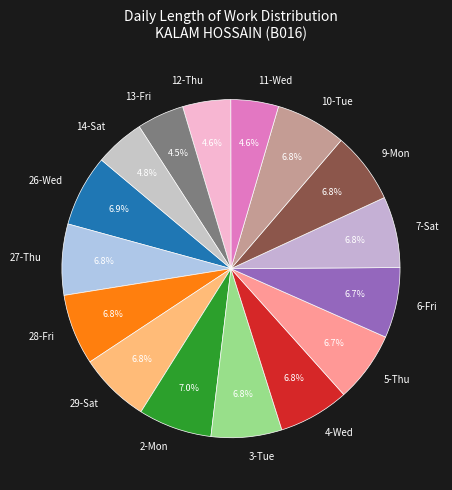

Does any single category account for the majority?

No